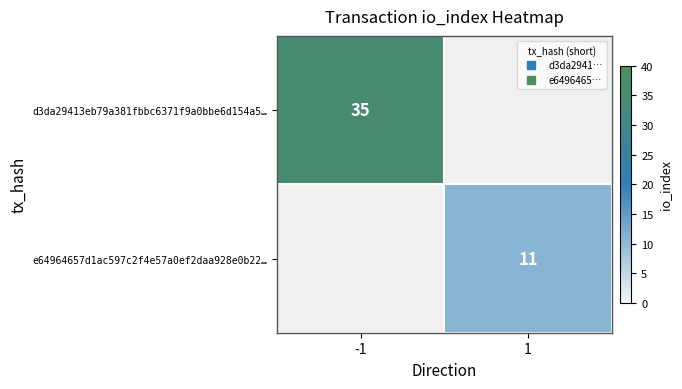

List the series in order of their overall mean, highest first.

d3da29413eb79a381fbbc6371f9a0bbe6d154a5…, e64964657d1ac597c2f4e57a0ef2daa928e0b22…